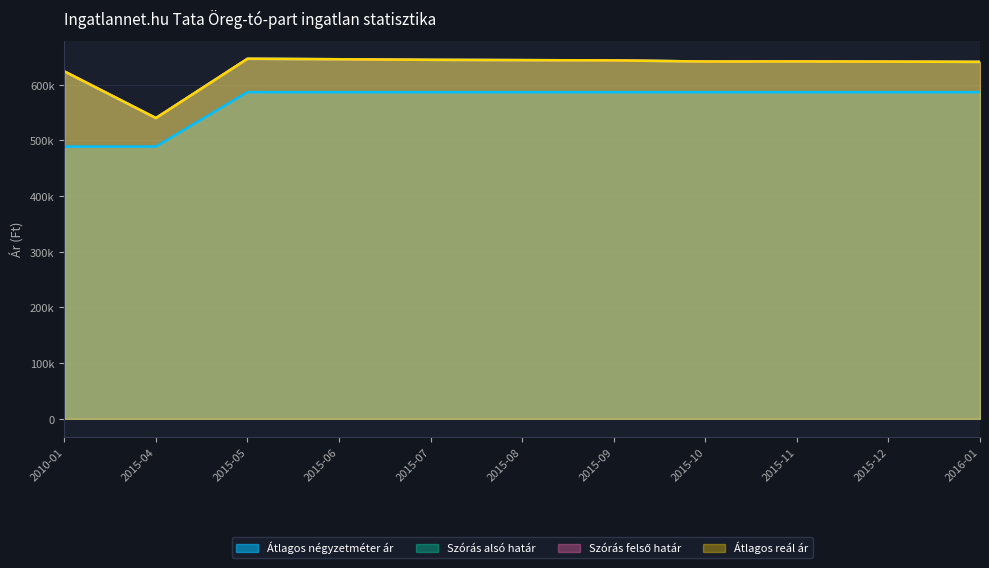

Which has a higher value, 2015-07 or 2010-01?

2015-07